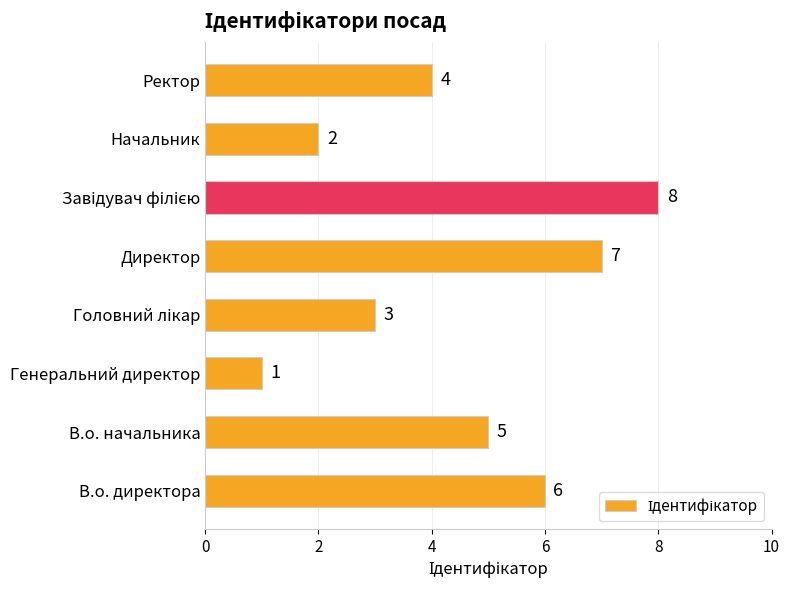

At which category does the chart reach its minimum across all series?

Генеральний директор